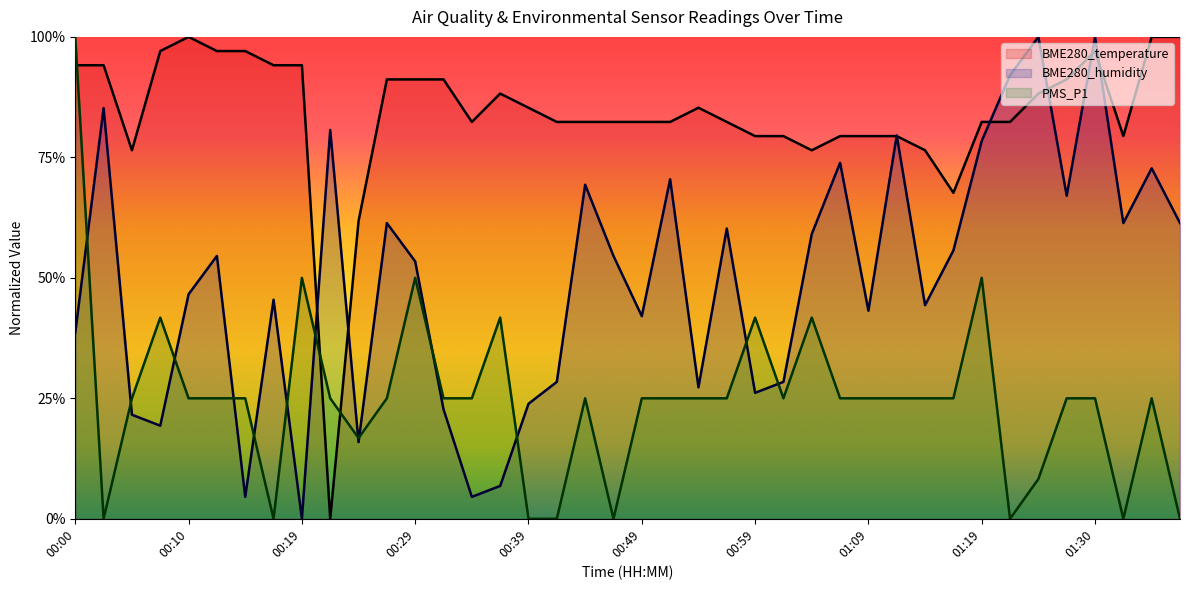

Reading left to right, list all the values displayed in this chart.

BME280_temperature: 0.9	0.9	0.8	1.0	1.0	1.0	1.0	0.9	0.9	0.0	0.6	0.9	0.9	0.9	0.8	0.9	0.9	0.8	0.8	0.8	0.8	0.8	0.9	0.8	0.8	0.8	0.8	0.8	0.8	0.8	0.8	0.7	0.8	0.8	0.9	0.9	1.0	0.8	1.0	1.0
BME280_humidity: 0.4	0.9	0.2	0.2	0.5	0.5	0.0	0.5	0.0	0.8	0.2	0.6	0.5	0.2	0.0	0.1	0.2	0.3	0.7	0.5	0.4	0.7	0.3	0.6	0.3	0.3	0.6	0.7	0.4	0.8	0.4	0.6	0.8	0.9	1.0	0.7	1.0	0.6	0.7	0.6
PMS_P1: 1.0	0.0	0.2	0.4	0.2	0.2	0.2	0.0	0.5	0.2	0.2	0.2	0.5	0.2	0.2	0.4	0.0	0.0	0.2	0.0	0.2	0.2	0.2	0.2	0.4	0.2	0.4	0.2	0.2	0.2	0.2	0.2	0.5	0.0	0.1	0.2	0.2	0.0	0.2	0.0